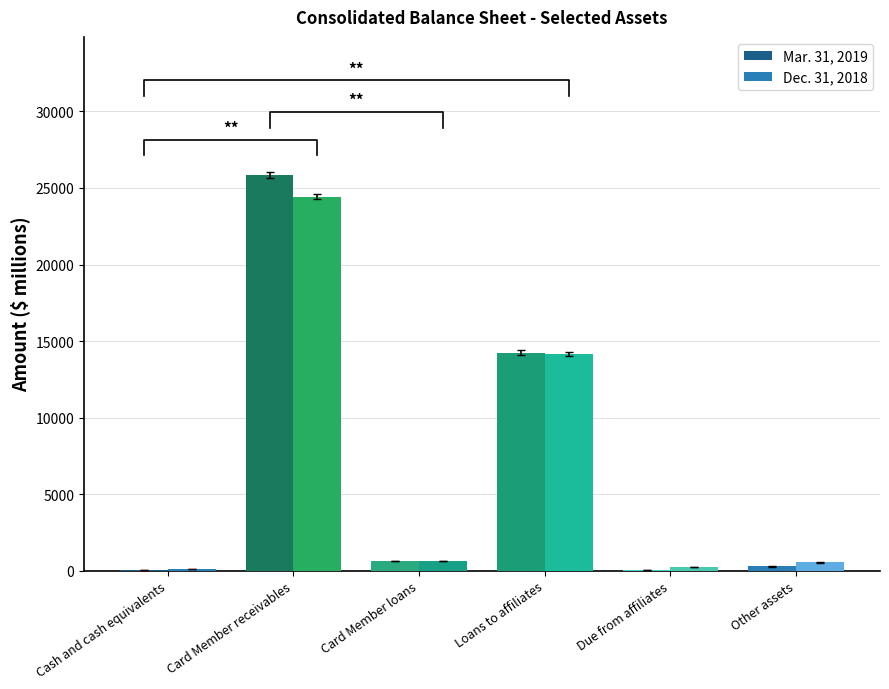

At how many categories does at least one series exceed 333?

4